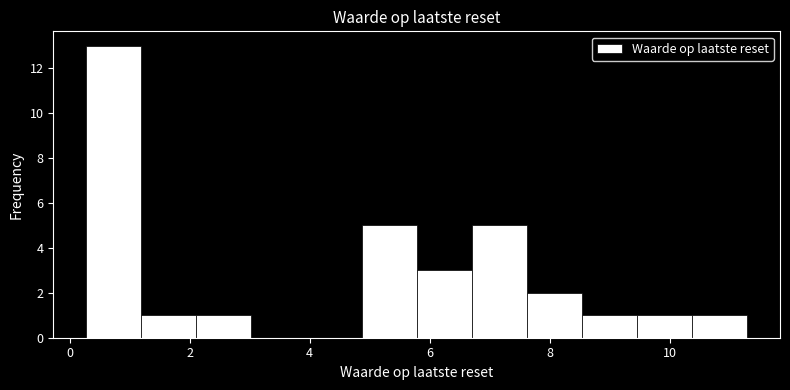

Over which range of the x-axis is the bar tallest?

0.2 to 1.2